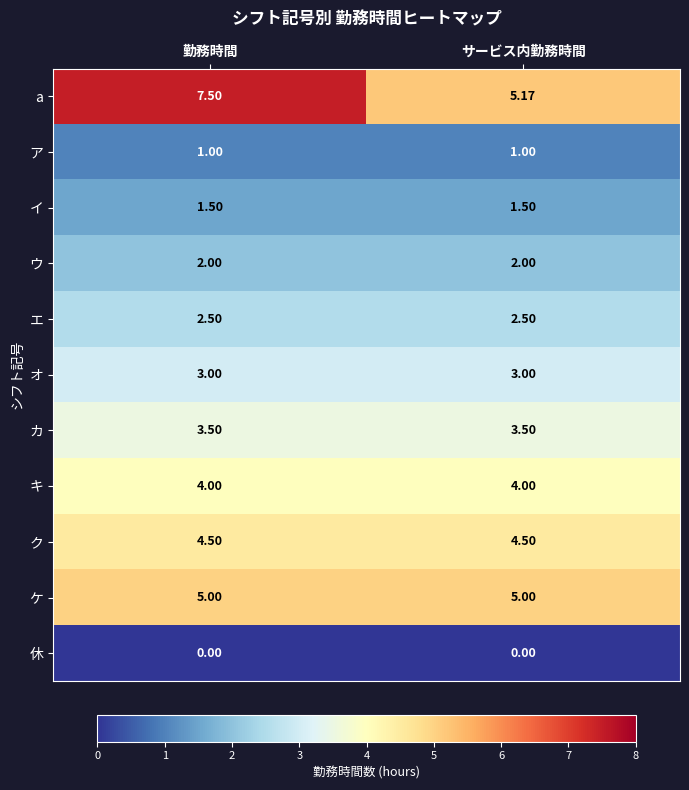

How many data points does each series have?

2